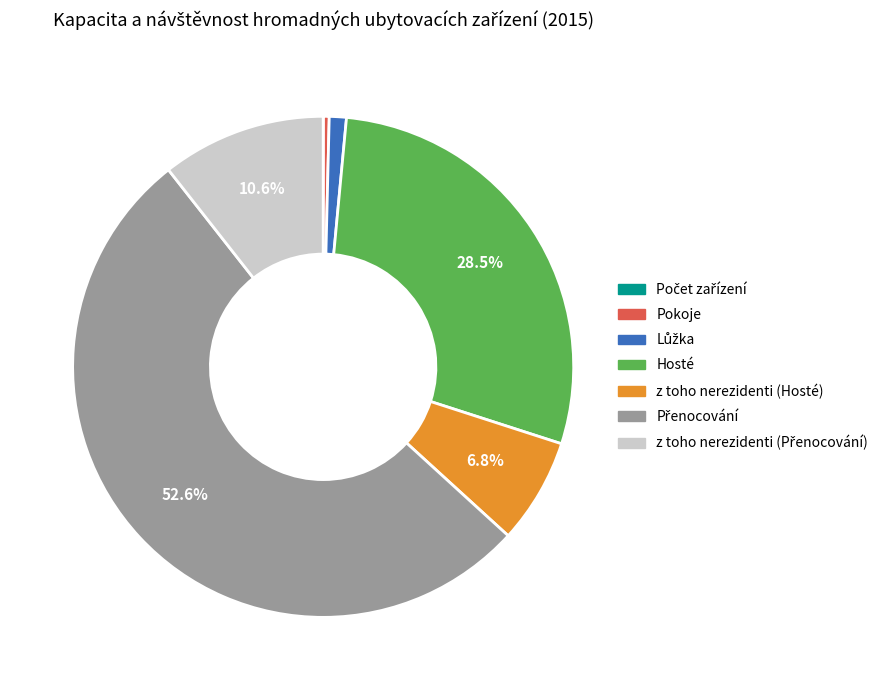

Is Pokoje the majority of the pie?

No